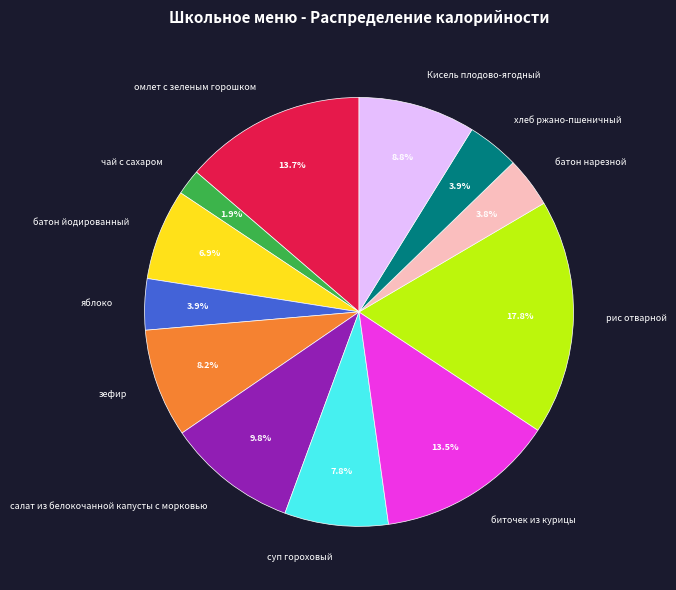

What is the ratio of the value at омлет с зеленым горошком to the value at хлеб ржано-пшеничный?

3.5